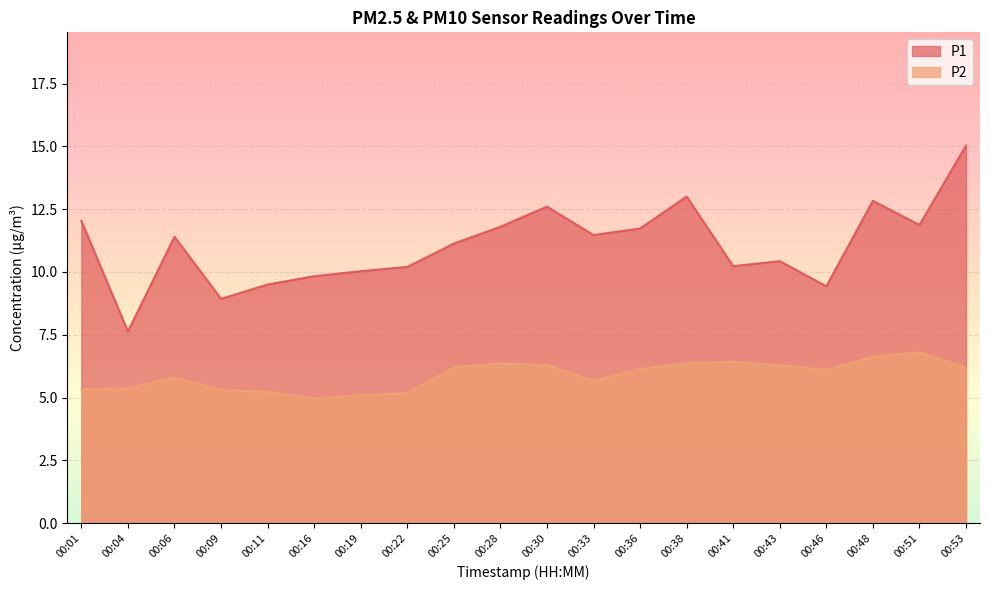

Reading left to right, what are all the values shown in this chart?

P1: 00:01=12.0	00:04=7.6	00:06=11.4	00:09=8.9	00:11=9.5	00:16=9.8	00:19=10.0	00:22=10.2	00:25=11.1	00:28=11.8	00:30=12.6	00:33=11.5	00:36=11.7	00:38=13.0	00:41=10.2	00:43=10.4	00:46=9.4	00:48=12.8	00:51=11.9	00:53=15.0
P2: 00:01=5.3	00:04=5.4	00:06=5.8	00:09=5.3	00:11=5.2	00:16=5.0	00:19=5.1	00:22=5.2	00:25=6.2	00:28=6.4	00:30=6.3	00:33=5.7	00:36=6.1	00:38=6.4	00:41=6.4	00:43=6.3	00:46=6.1	00:48=6.6	00:51=6.8	00:53=6.2